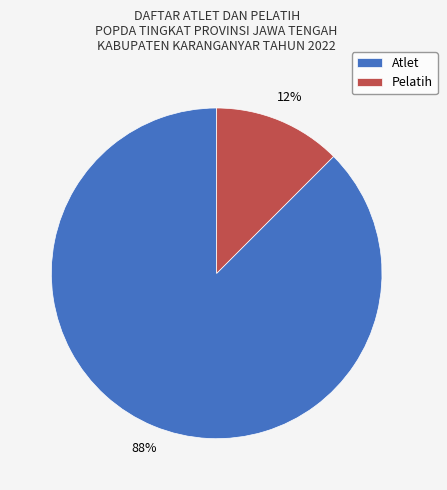

True or false: Pelatih accounts for 12% of the total.

True